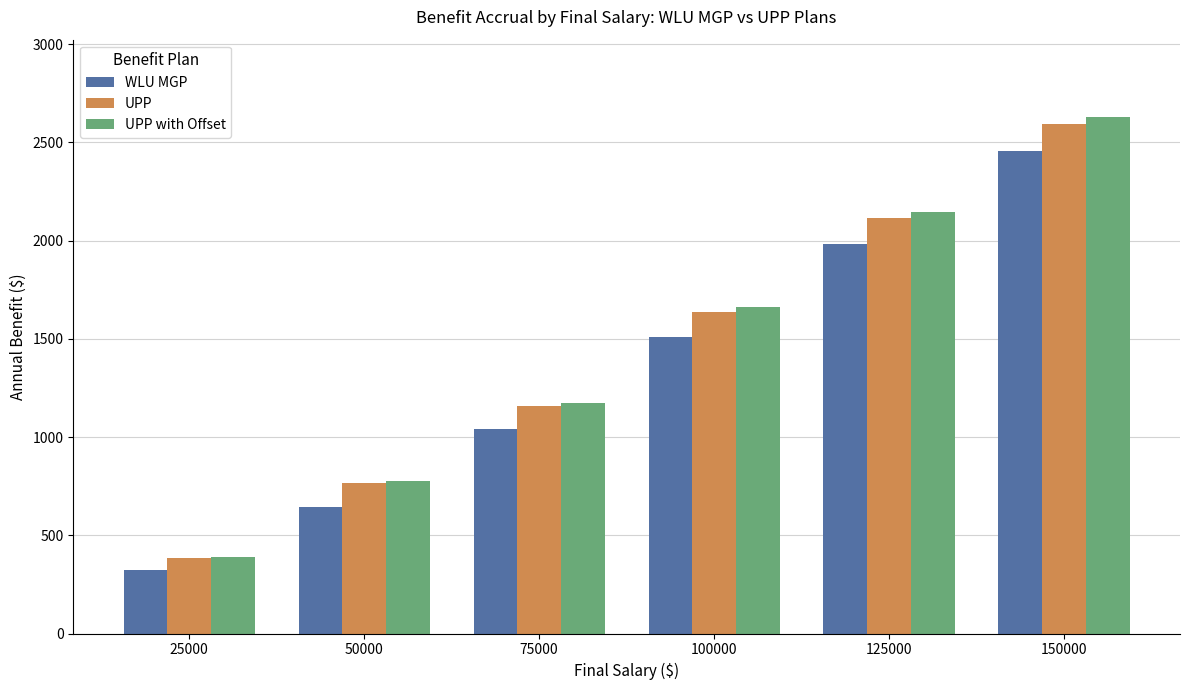

Read the UPP with Offset value at 25000.

387